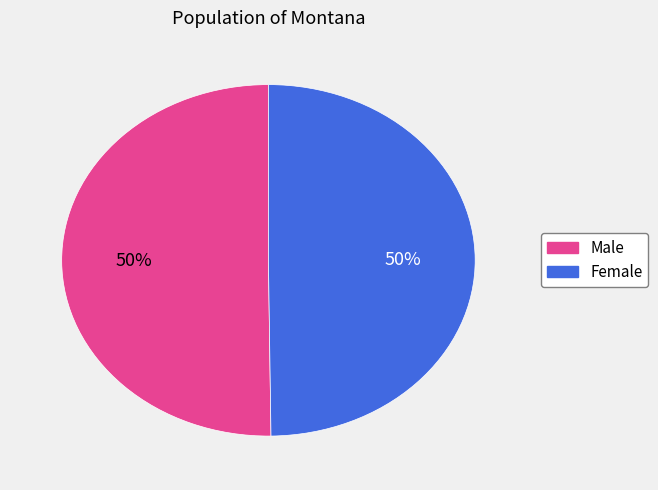

Count the number of slices in the pie.

2